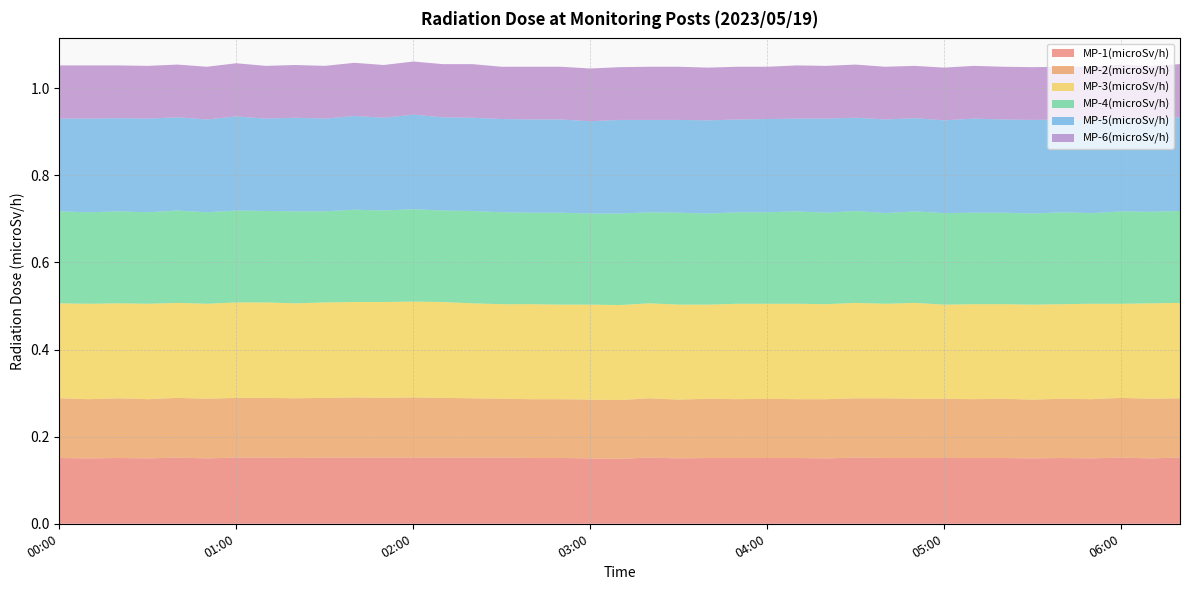

Reading left to right, what are all the values shown in this chart?

MP-1(microSv/h): 0.2	0.1	0.2	0.1	0.2	0.1	0.2	0.2	0.2	0.2	0.2	0.2	0.2	0.2	0.2	0.2	0.2	0.2	0.1	0.1	0.2	0.1	0.2	0.2	0.2	0.2	0.1	0.2	0.2	0.2	0.2	0.2	0.2	0.1	0.2	0.1	0.2	0.1	0.2
MP-2(microSv/h): 0.1	0.1	0.1	0.1	0.1	0.1	0.1	0.1	0.1	0.1	0.1	0.1	0.1	0.1	0.1	0.1	0.1	0.1	0.1	0.1	0.1	0.1	0.1	0.1	0.1	0.1	0.1	0.1	0.1	0.1	0.1	0.1	0.1	0.1	0.1	0.1	0.1	0.1	0.1
MP-3(microSv/h): 0.2	0.2	0.2	0.2	0.2	0.2	0.2	0.2	0.2	0.2	0.2	0.2	0.2	0.2	0.2	0.2	0.2	0.2	0.2	0.2	0.2	0.2	0.2	0.2	0.2	0.2	0.2	0.2	0.2	0.2	0.2	0.2	0.2	0.2	0.2	0.2	0.2	0.2	0.2
MP-4(microSv/h): 0.2	0.2	0.2	0.2	0.2	0.2	0.2	0.2	0.2	0.2	0.2	0.2	0.2	0.2	0.2	0.2	0.2	0.2	0.2	0.2	0.2	0.2	0.2	0.2	0.2	0.2	0.2	0.2	0.2	0.2	0.2	0.2	0.2	0.2	0.2	0.2	0.2	0.2	0.2
MP-5(microSv/h): 0.2	0.2	0.2	0.2	0.2	0.2	0.2	0.2	0.2	0.2	0.2	0.2	0.2	0.2	0.2	0.2	0.2	0.2	0.2	0.2	0.2	0.2	0.2	0.2	0.2	0.2	0.2	0.2	0.2	0.2	0.2	0.2	0.2	0.2	0.2	0.2	0.2	0.2	0.2
MP-6(microSv/h): 0.1	0.1	0.1	0.1	0.1	0.1	0.1	0.1	0.1	0.1	0.1	0.1	0.1	0.1	0.1	0.1	0.1	0.1	0.1	0.1	0.1	0.1	0.1	0.1	0.1	0.1	0.1	0.1	0.1	0.1	0.1	0.1	0.1	0.1	0.1	0.1	0.1	0.1	0.1